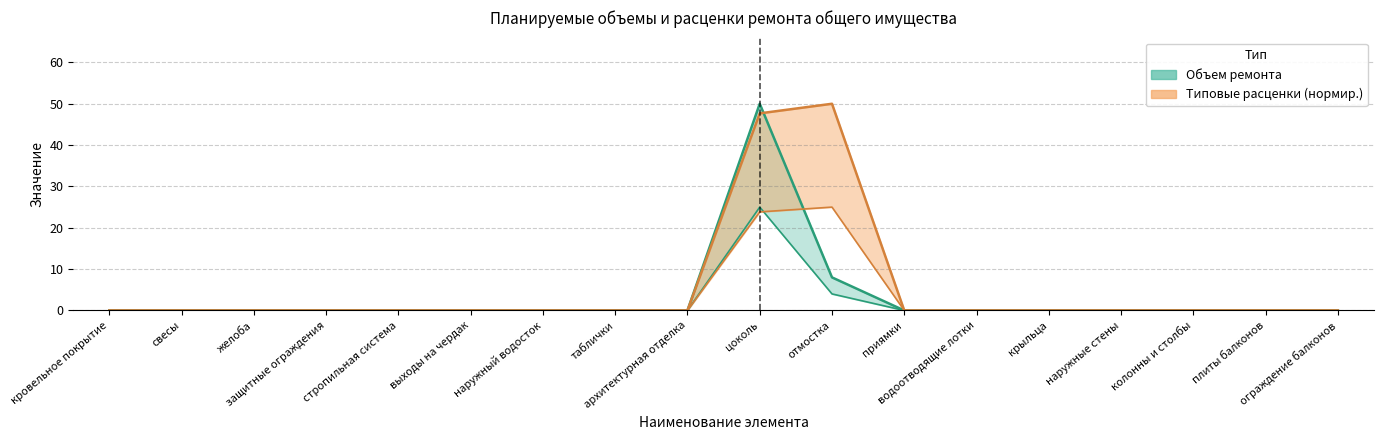

How many lines are shown in the chart?

4